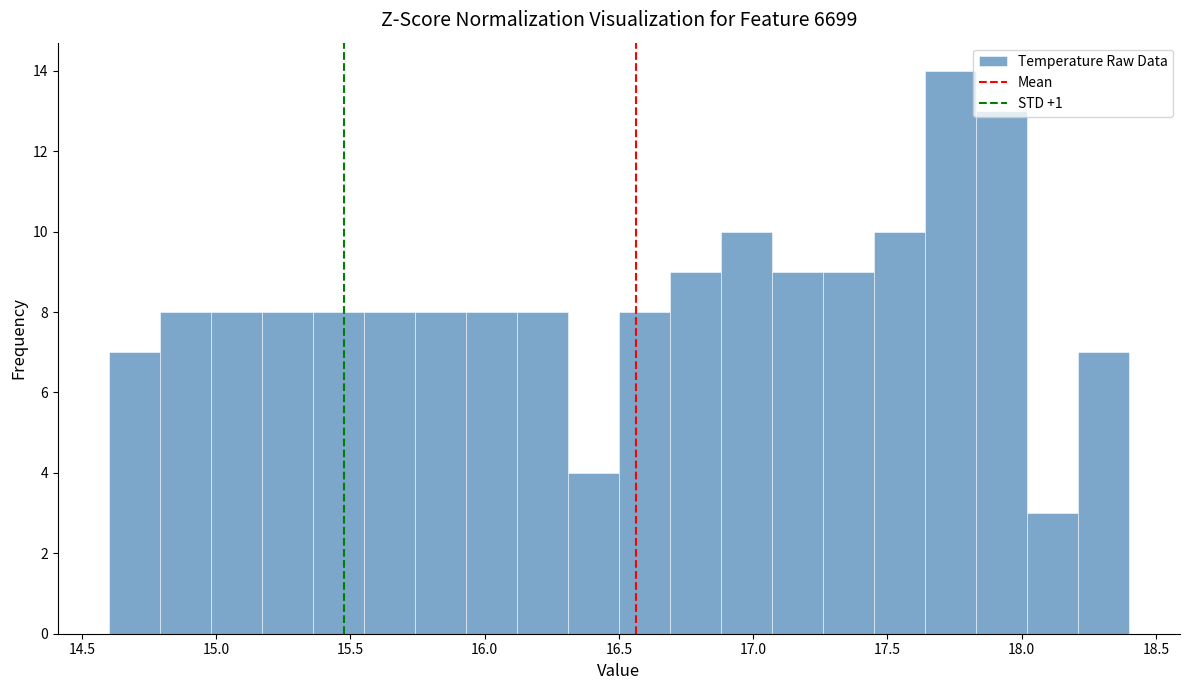

Around what value on the x-axis is the tallest bar? Give the approximate position of its centre, as read against the axis.

17.75